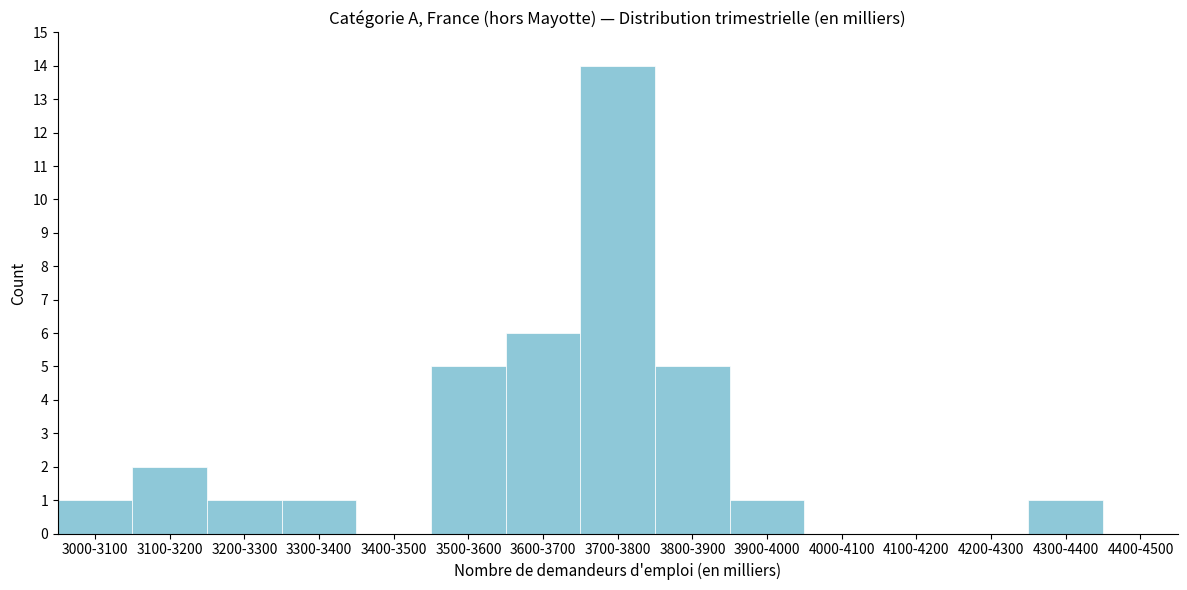

Reading left to right, extract all data points from this chart.

3000-3100=1	3100-3200=2	3200-3300=1	3300-3400=1	3400-3500=0	3500-3600=5	3600-3700=6	3700-3800=14	3800-3900=5	3900-4000=1	4000-4100=0	4100-4200=0	4200-4300=0	4300-4400=1	4400-4500=0